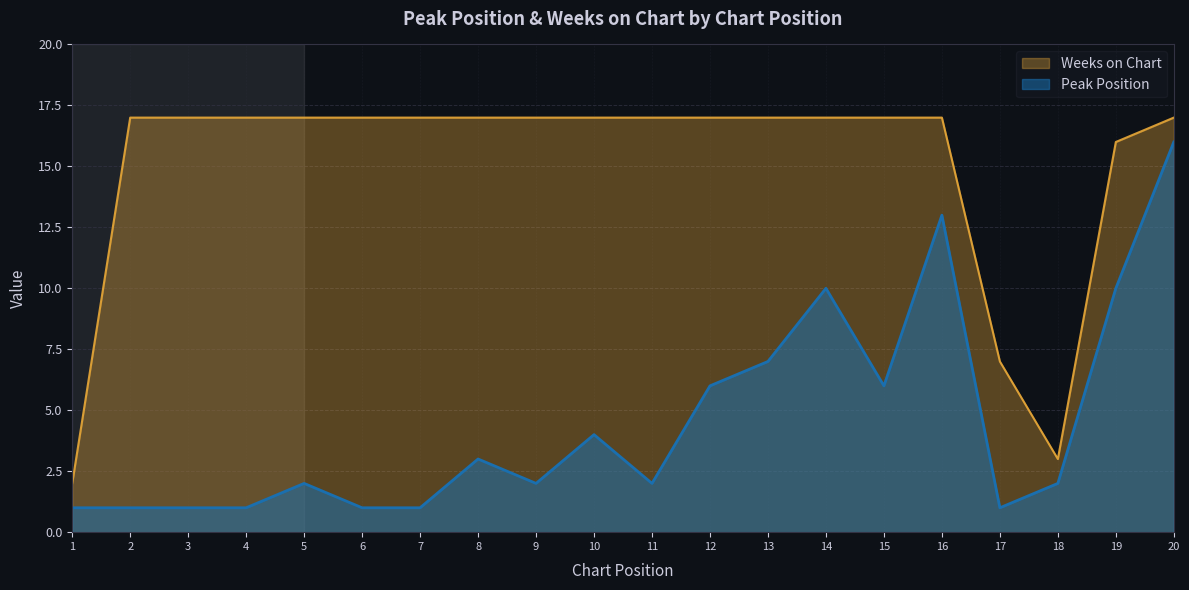

At which category does Weeks on Chart reach its first local valley?

18